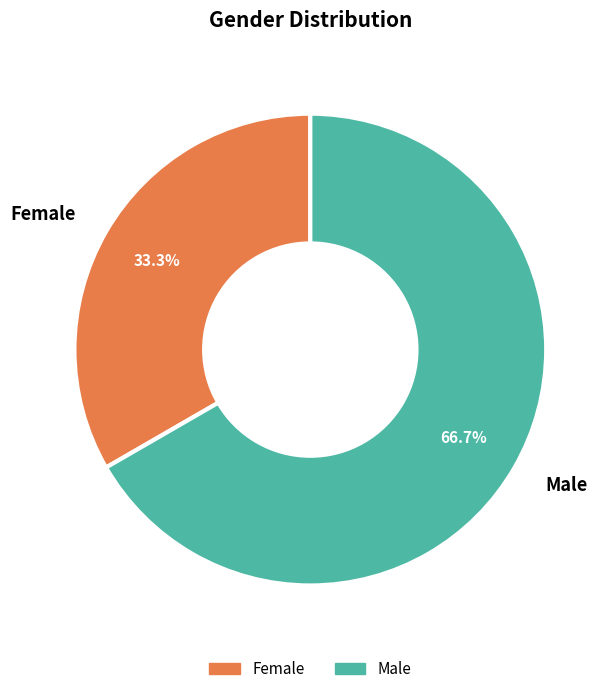

Which has a higher value, Female or Male?

Male